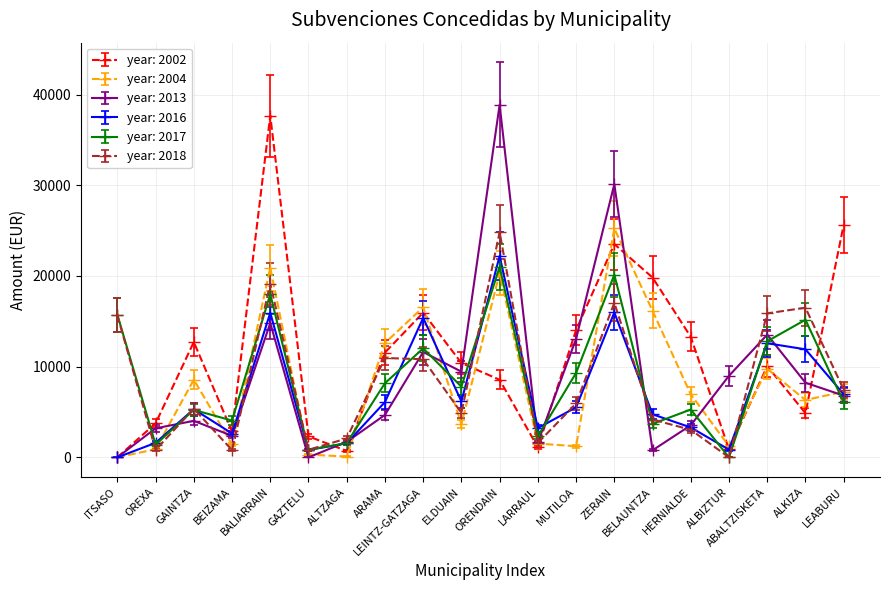

Which series has the largest range (max minus min)?

year: 2013